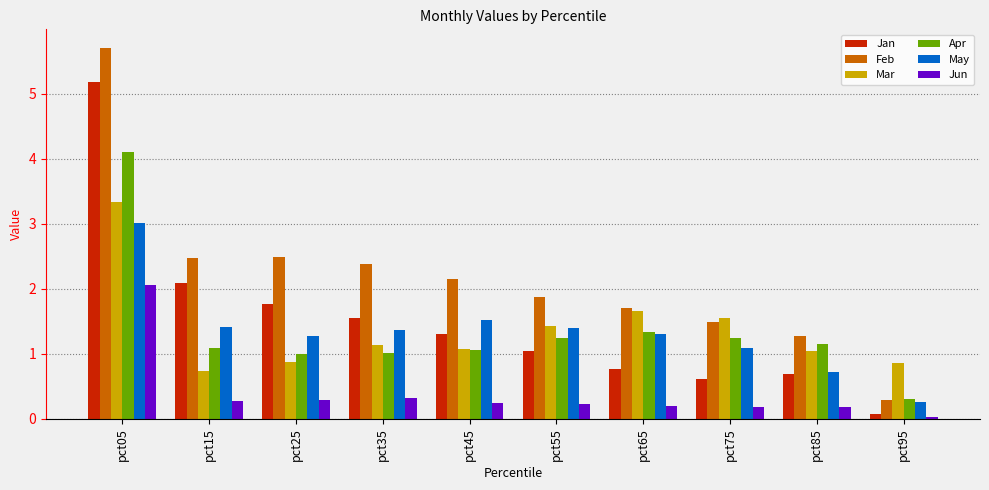

Between pct15 and pct95, which series saw the biggest shift?

Feb